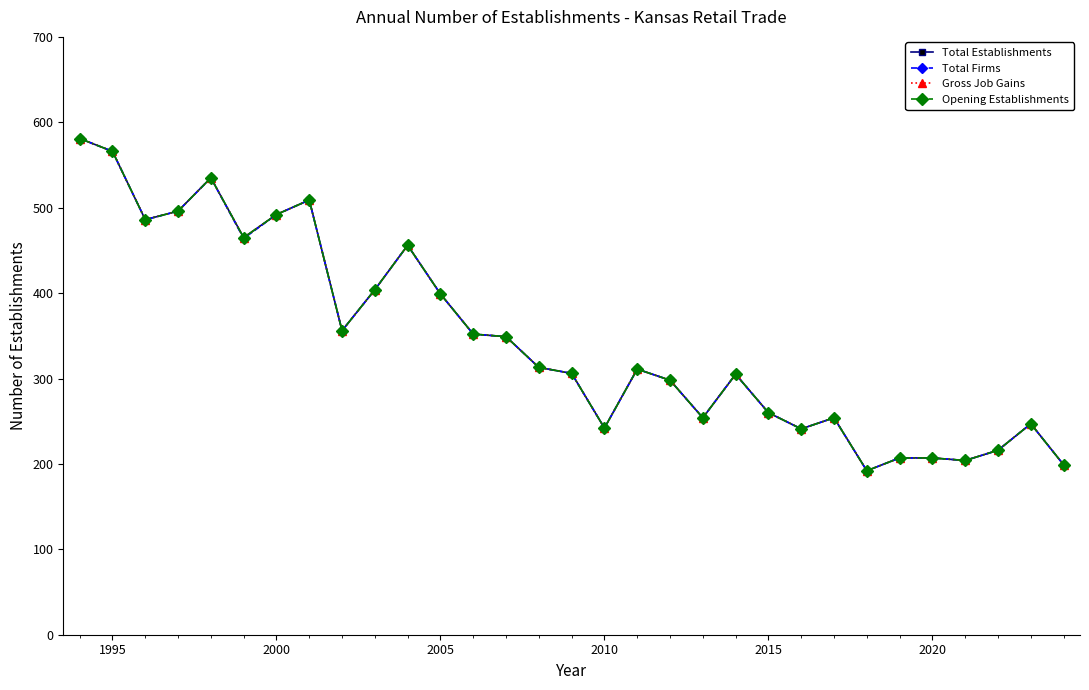

Is this an area chart (filled region under the line)?

No